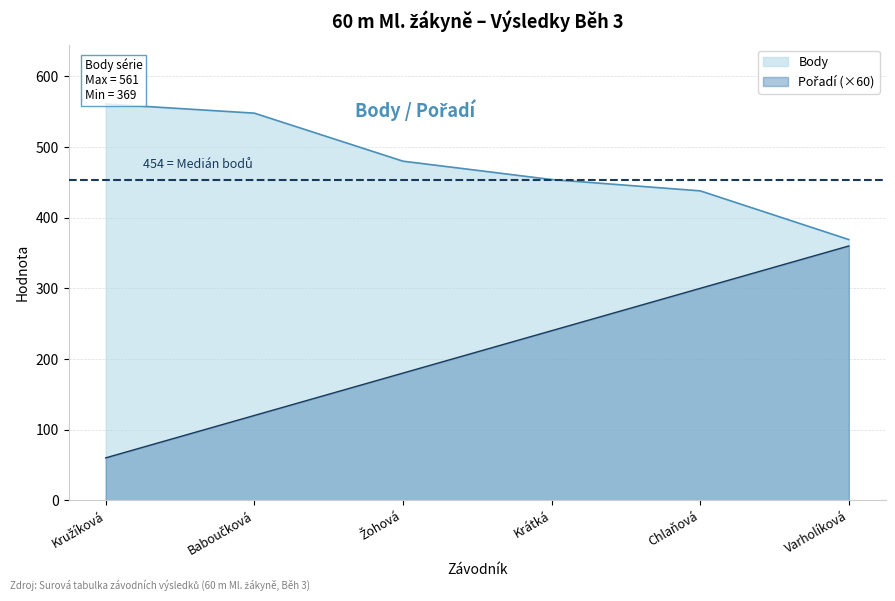

What is the value of the Body point at the 6th from the left?

369